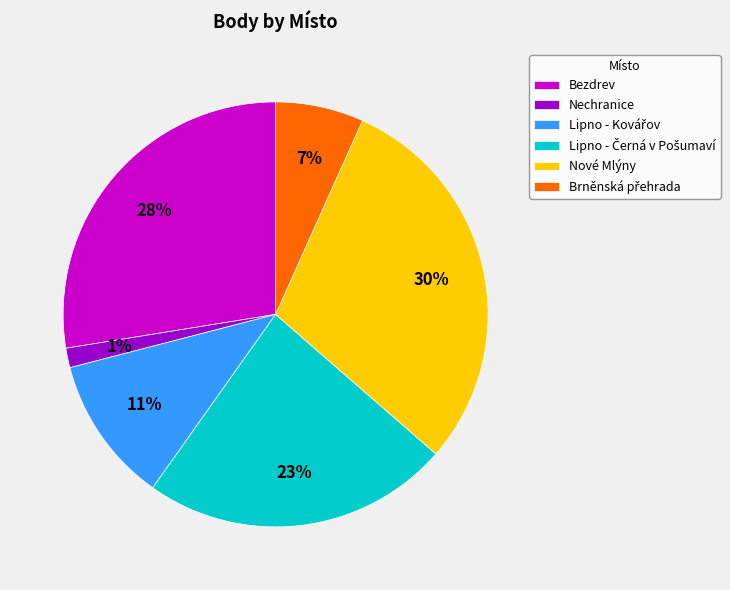

Which category has the smallest portion of the pie?

Nechranice